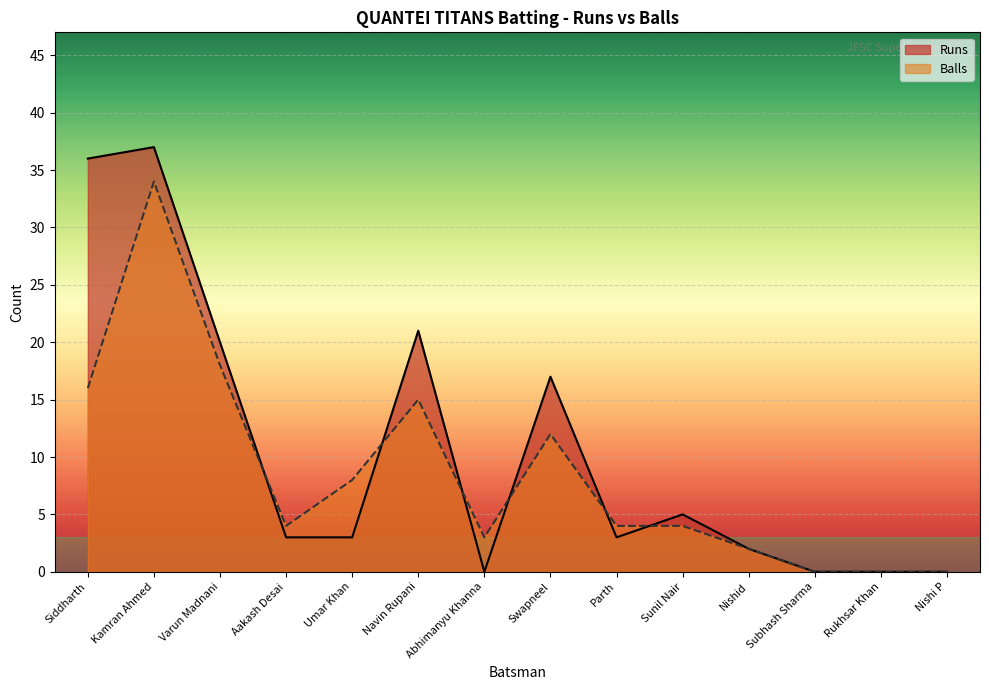

How many lines are shown in the chart?

2